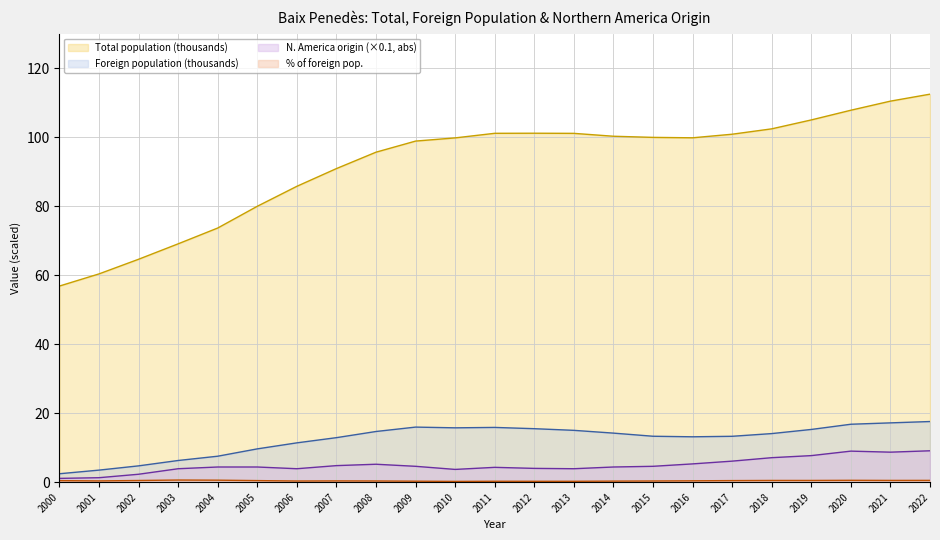

What is the value of the Foreign population point at the 11th from the left?

15.8